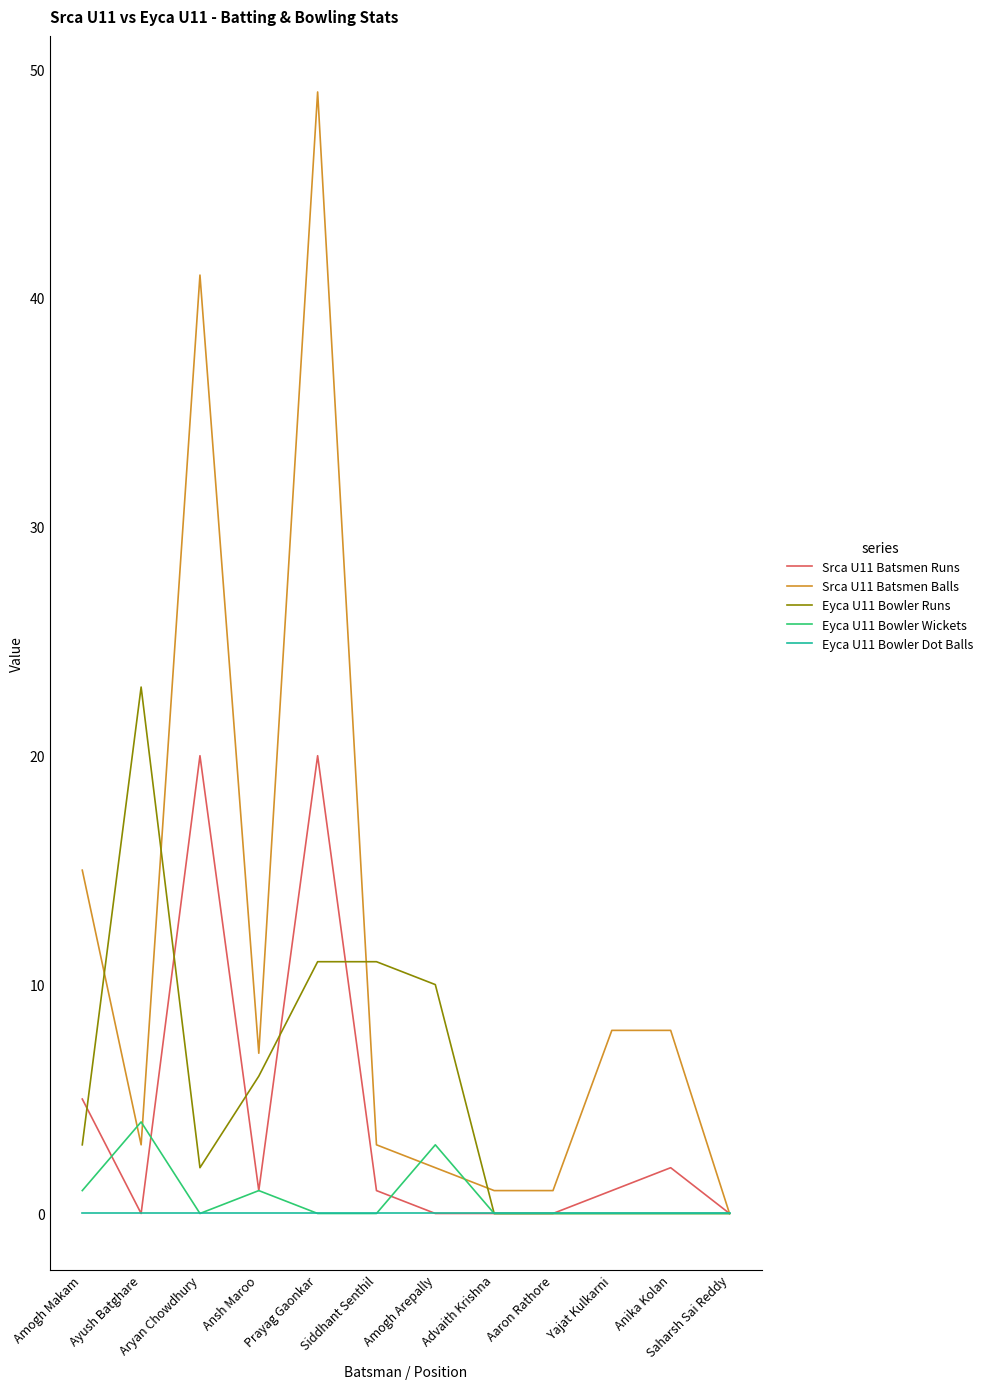

What are all the series names shown in the legend?

Srca U11 Batsmen Runs, Srca U11 Batsmen Balls, Eyca U11 Bowler Runs, Eyca U11 Bowler Wickets, Eyca U11 Bowler Dot Balls